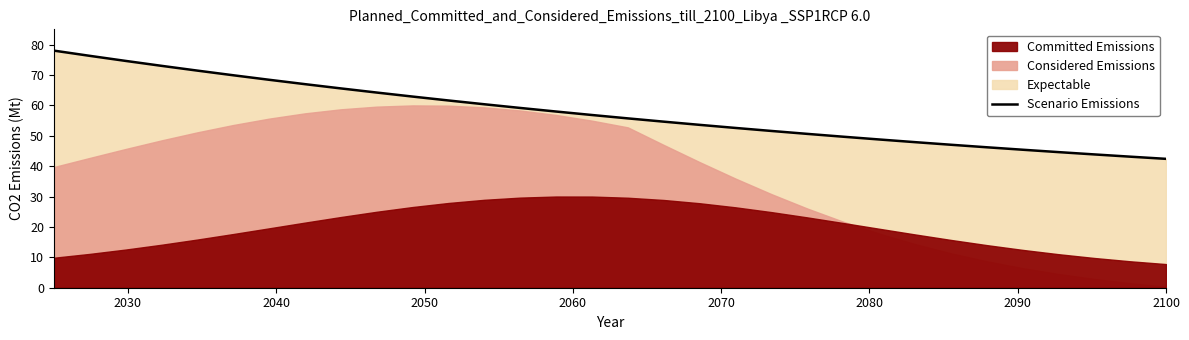

Reading left to right, what are all the values shown in this chart?

78.0	76.3	74.6	73.0	71.4	69.9	68.4	67.0	65.6	64.2	62.9	61.6	60.3	59.1	58.0	56.8	55.7	54.6	53.6	52.6	51.6	50.6	49.7	48.8	47.9	47.0	46.2	45.4	44.6	43.9	43.1	42.4